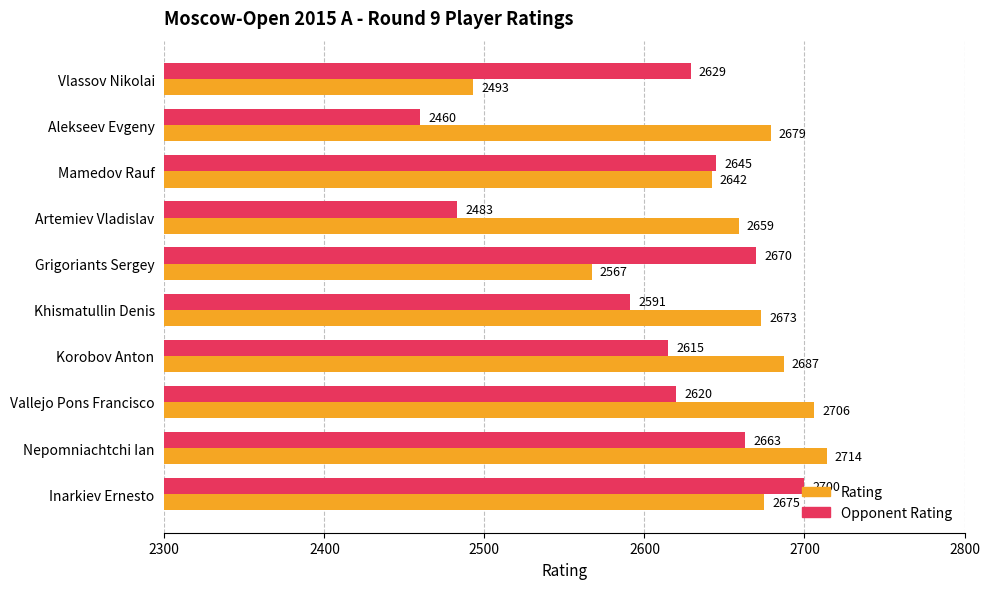

How many series are shown in this chart?

2